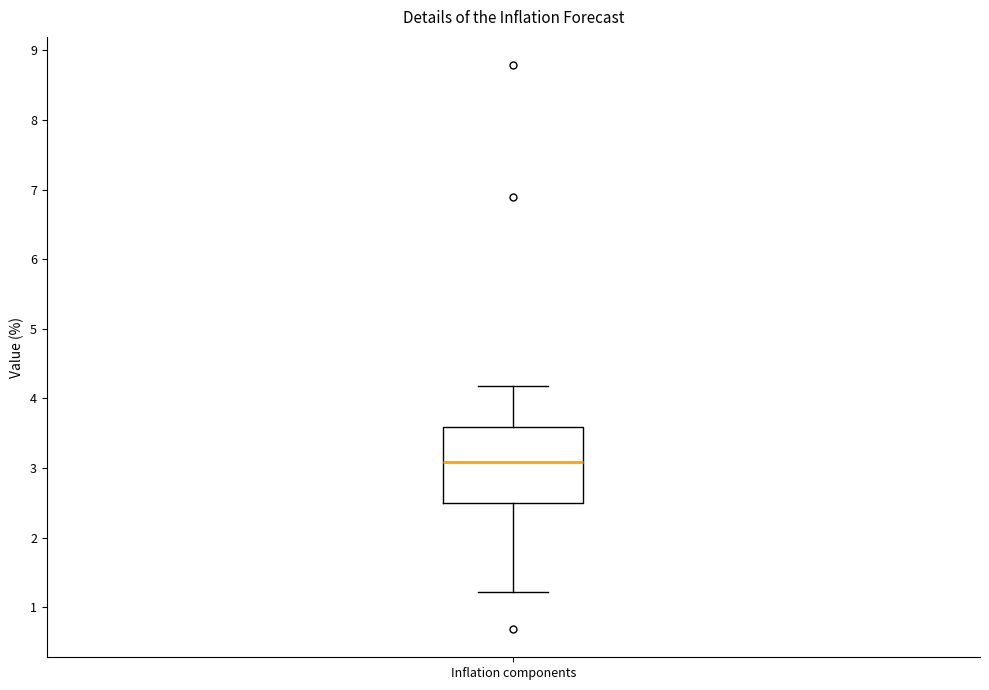

Transcribe this box plot: give where the median line is, the range the box spans, and where the two whiskers end, as read against the y-axis. The values are not printed on the chart, so give them approximately, as read against the axis.

median 3.1, box 2.5 to 3.6, whiskers 1.2 to 4.2